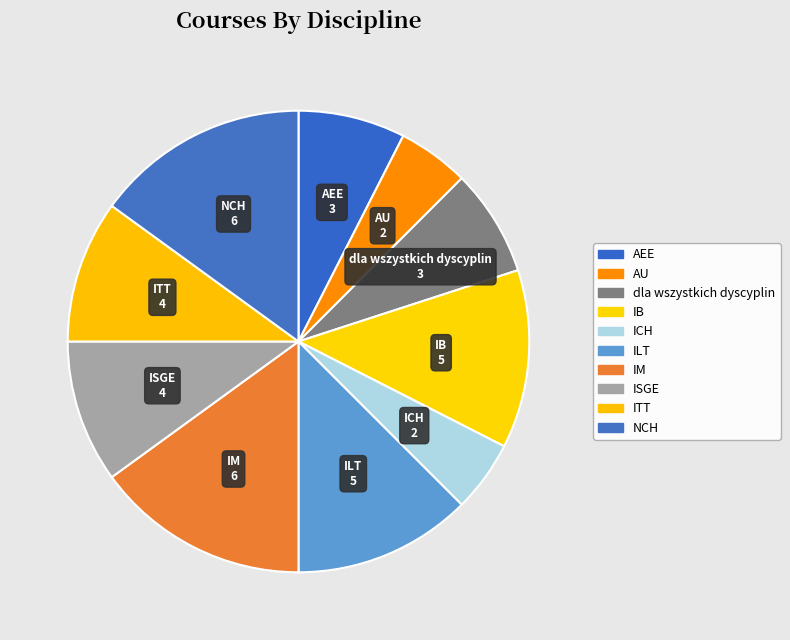

How many segments does this pie chart have?

10